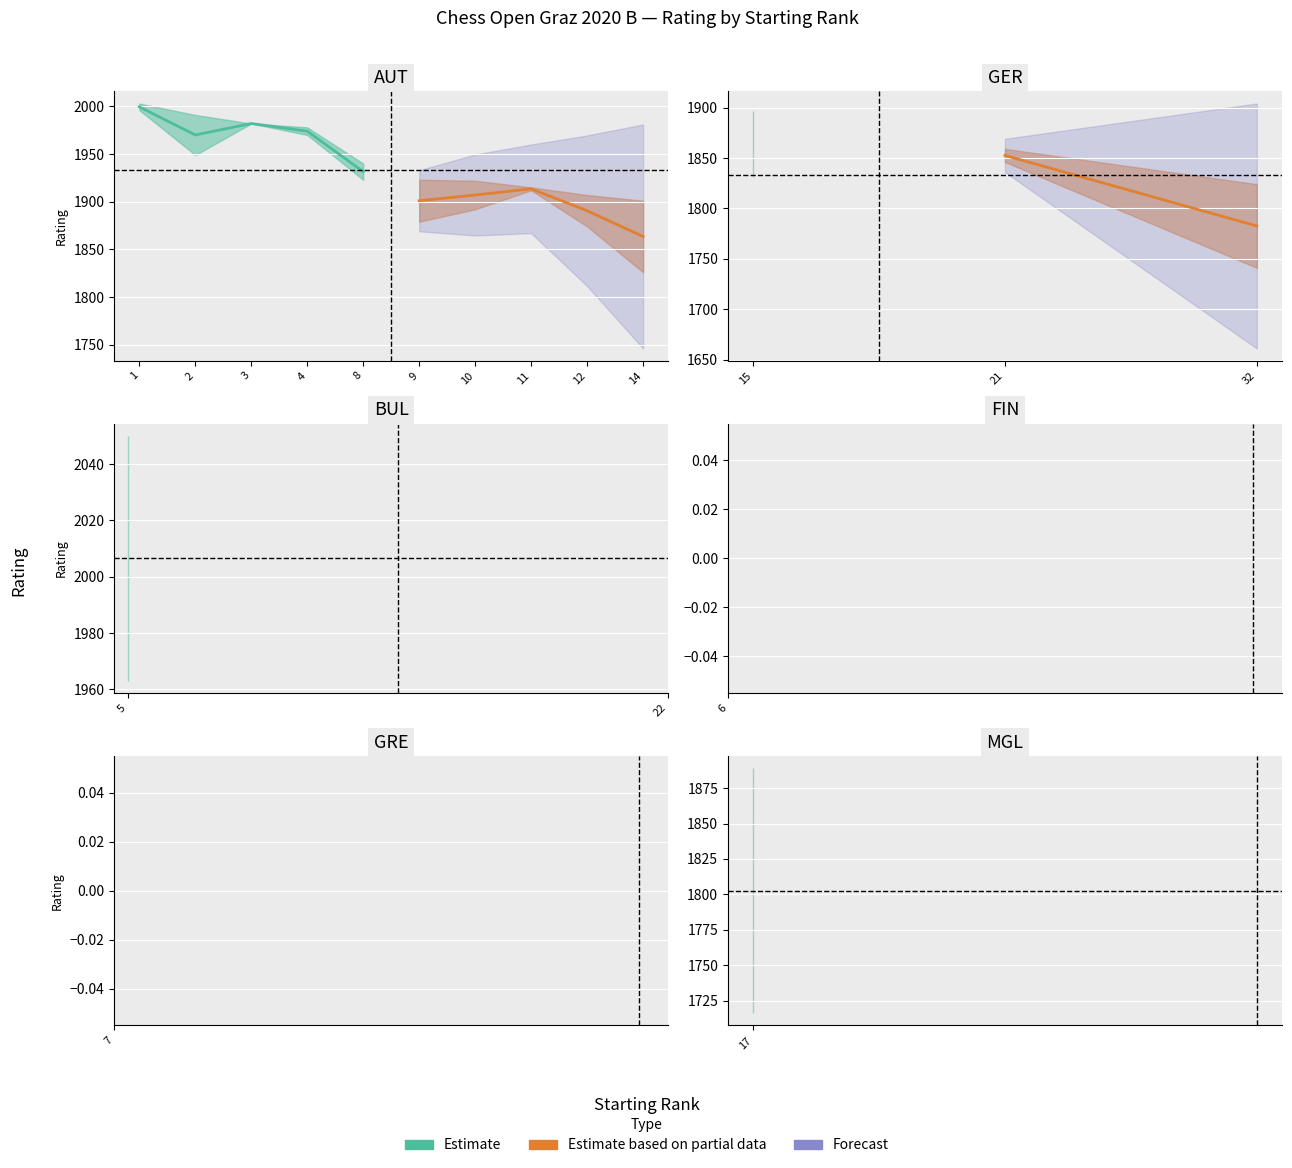

At which label does RtgN first exceed 1892?

1